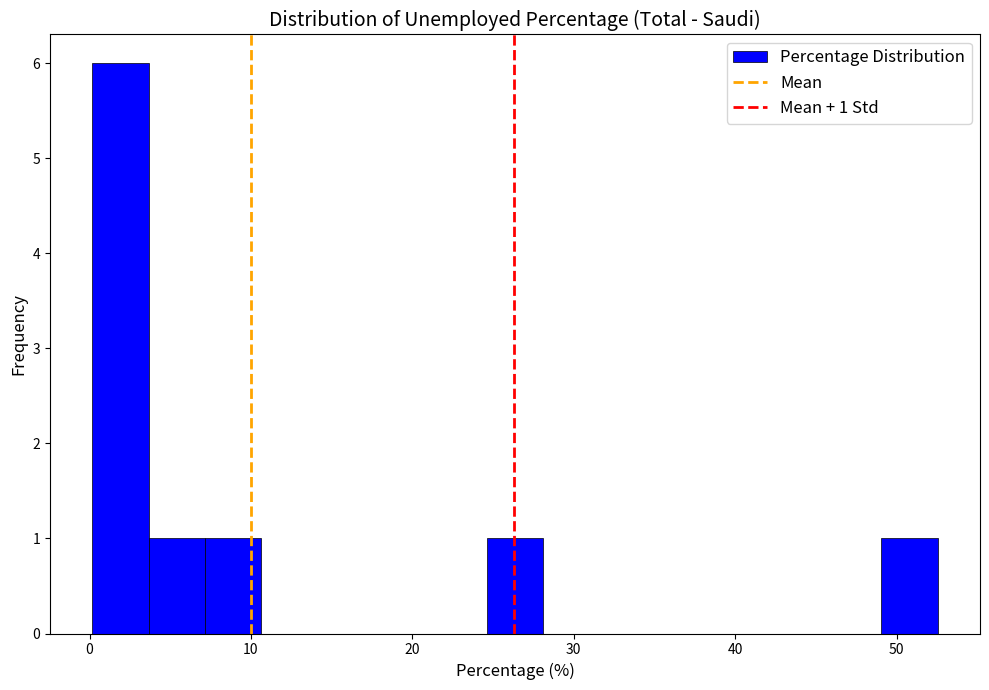

Read against the x-axis, roughly where is the centre of the tallest bar?

2